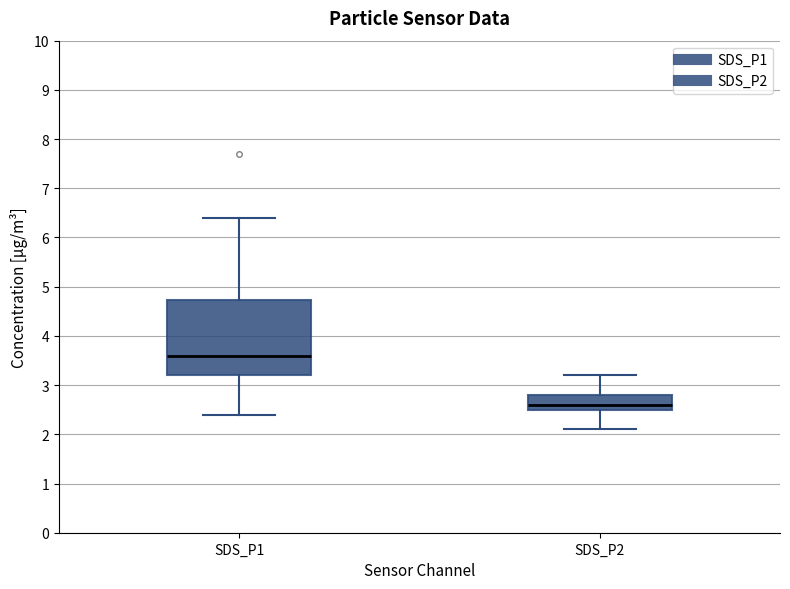

Which box has the highest median line?

SDS_P1